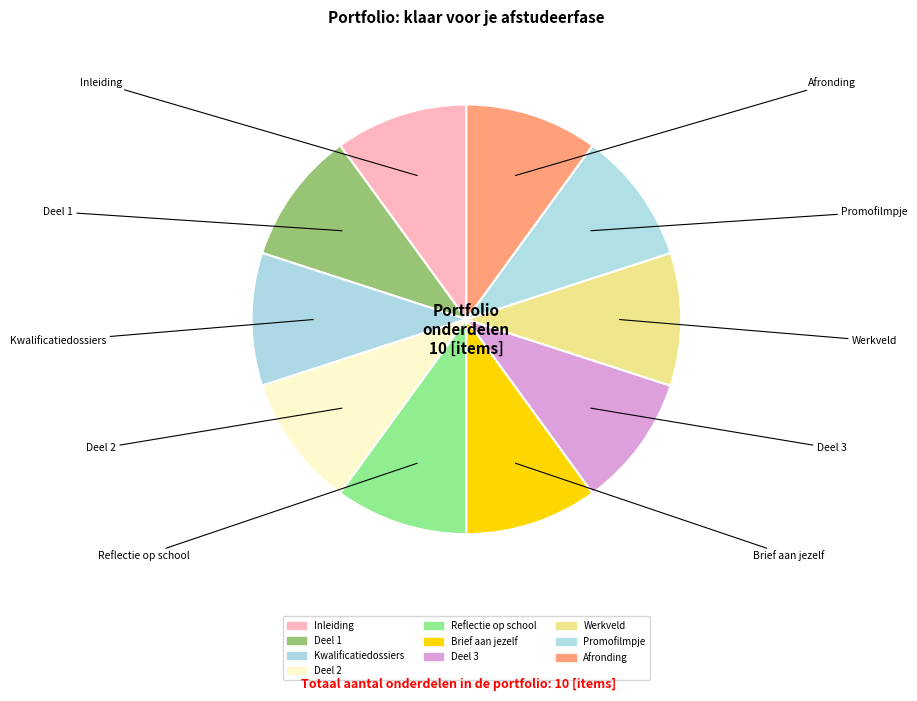

Between Deel 3 and Deel 2, which is larger?

Deel 3